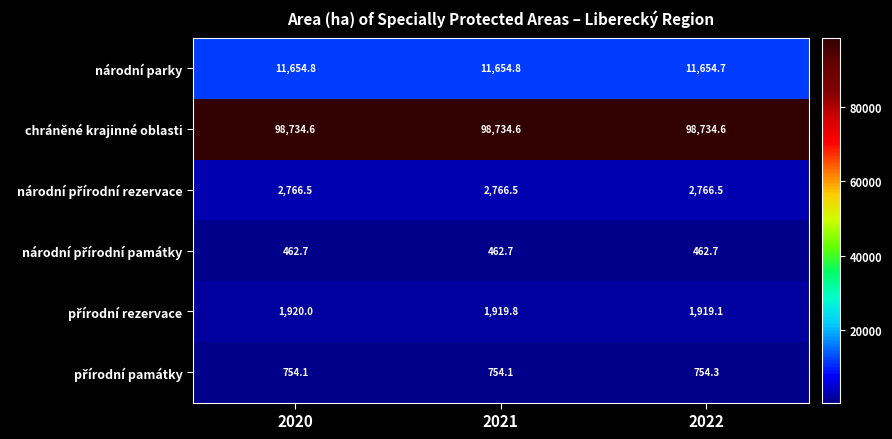

At how many categories does at least one series exceed 93011?

3